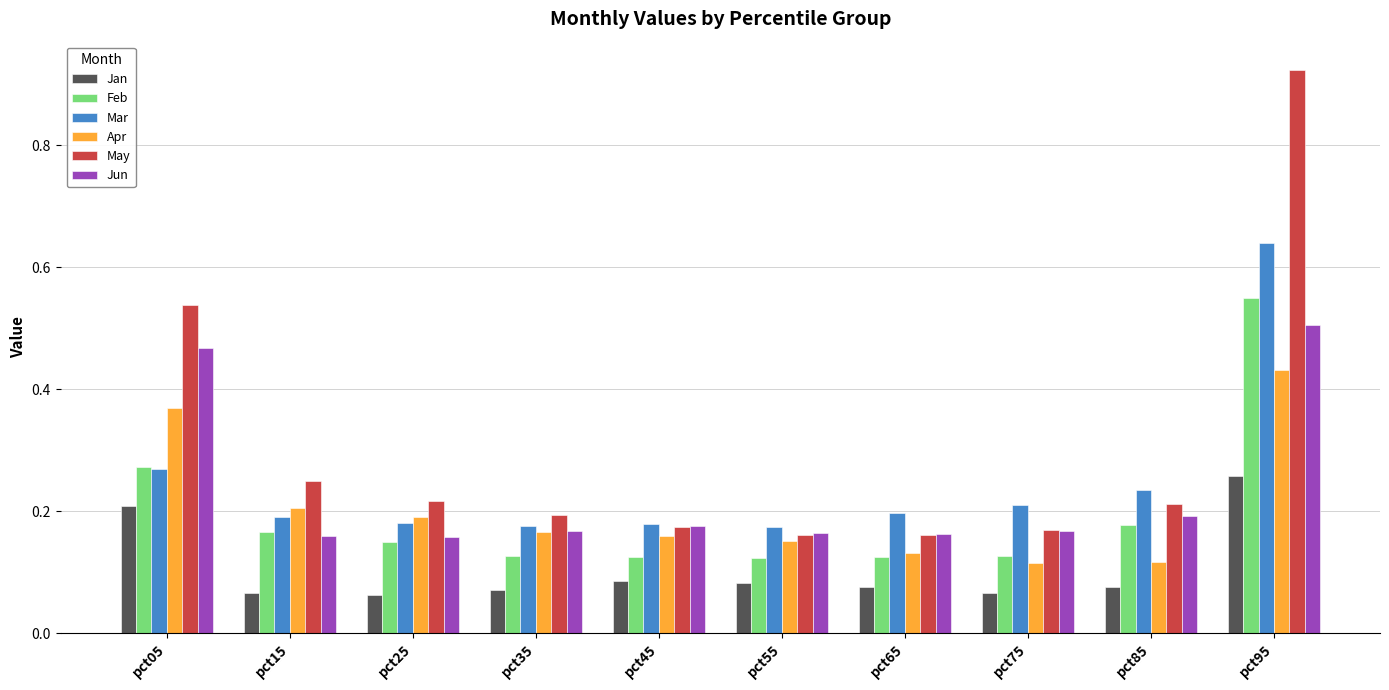

Count the Feb values in the range 0 to 1.

10